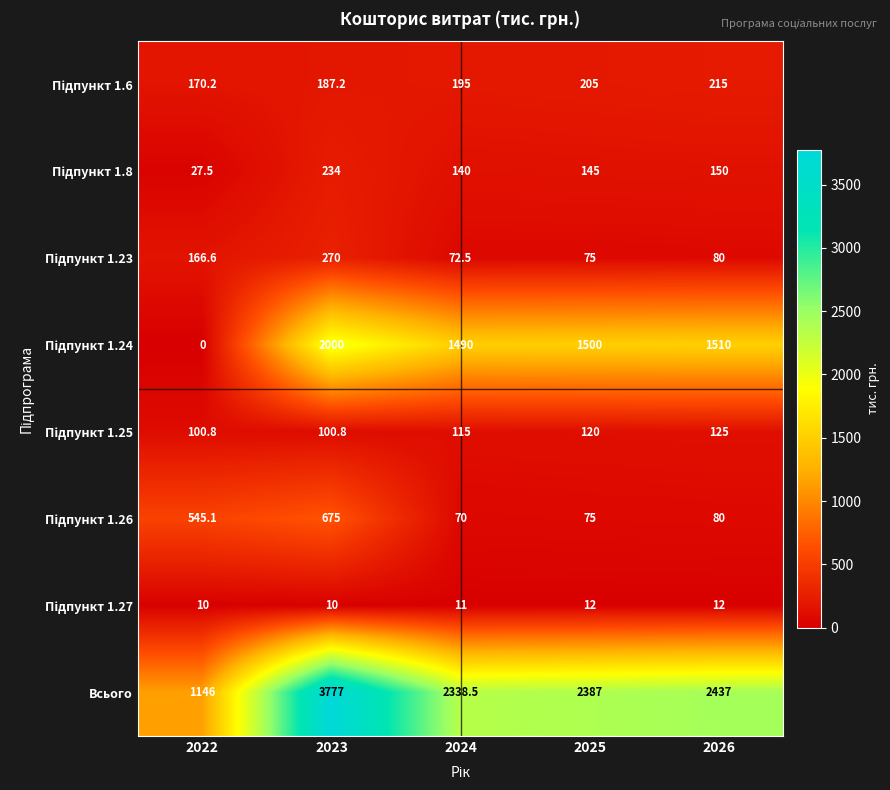

Where is Всього nearest to the value 2461?

2026